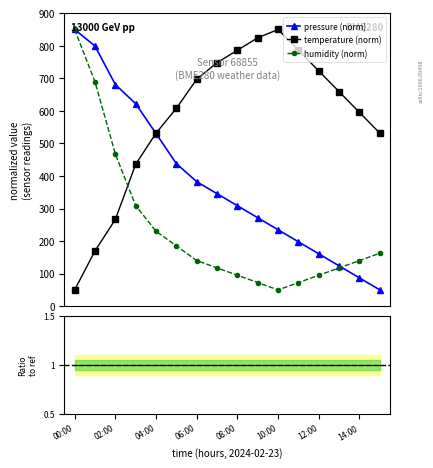

What is the value of the temperature (norm) point at the 12th from the left?

786.3